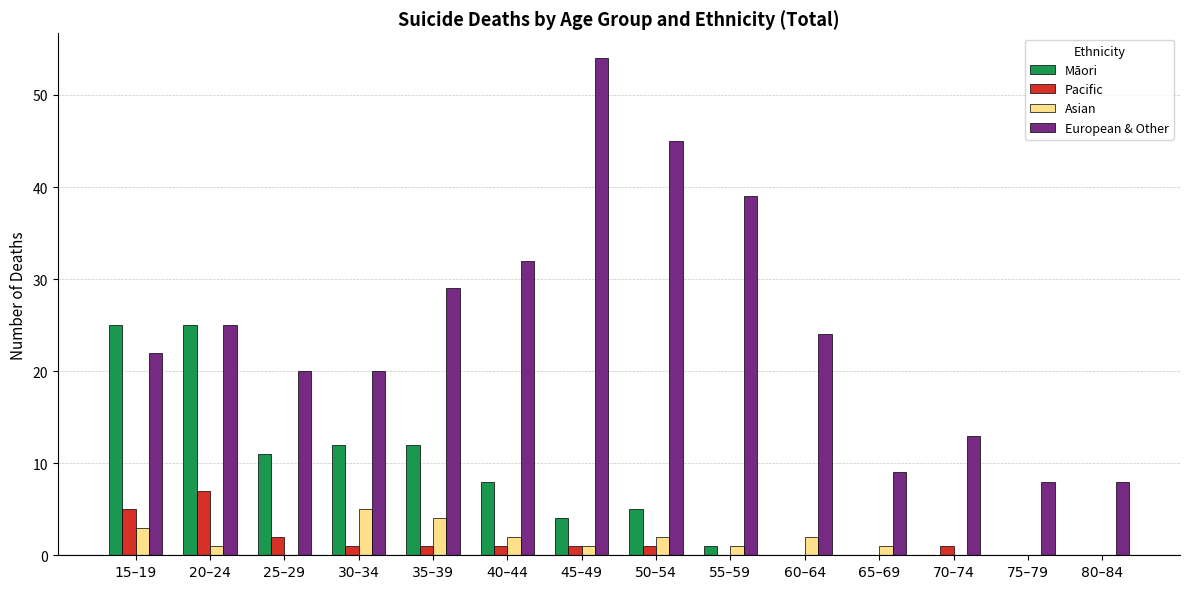

What are all the series names shown in the legend?

Māori, Pacific, Asian, European & Other